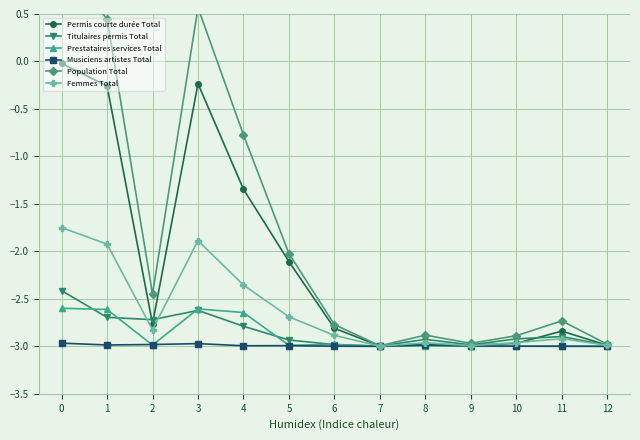

Which series changed the most between 6 and 10?

Permis courte durée Total